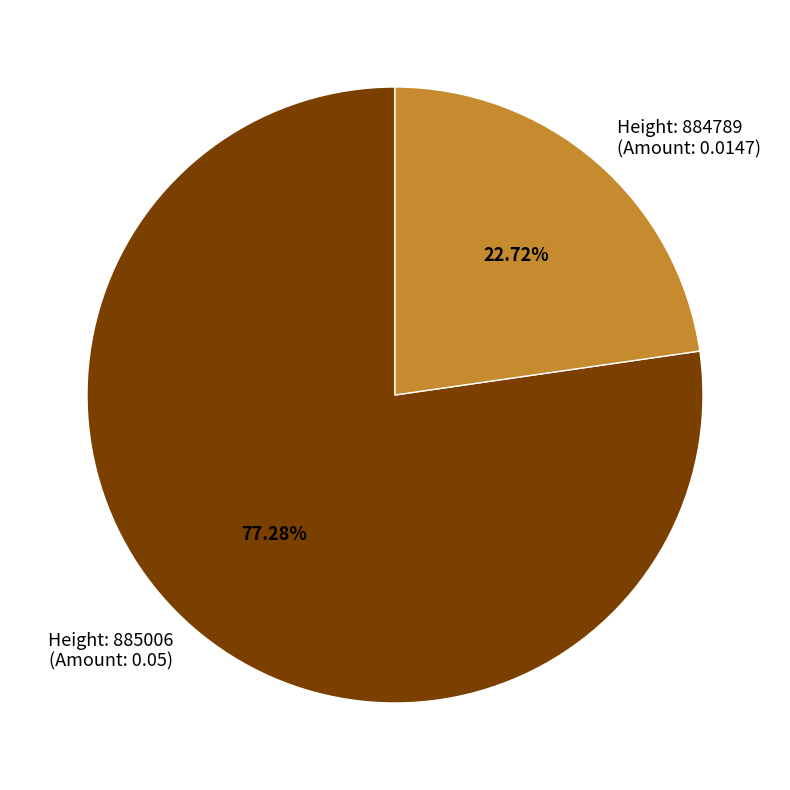

What is the largest slice in the pie chart?

Height: 885006 (Amount: 0.05)